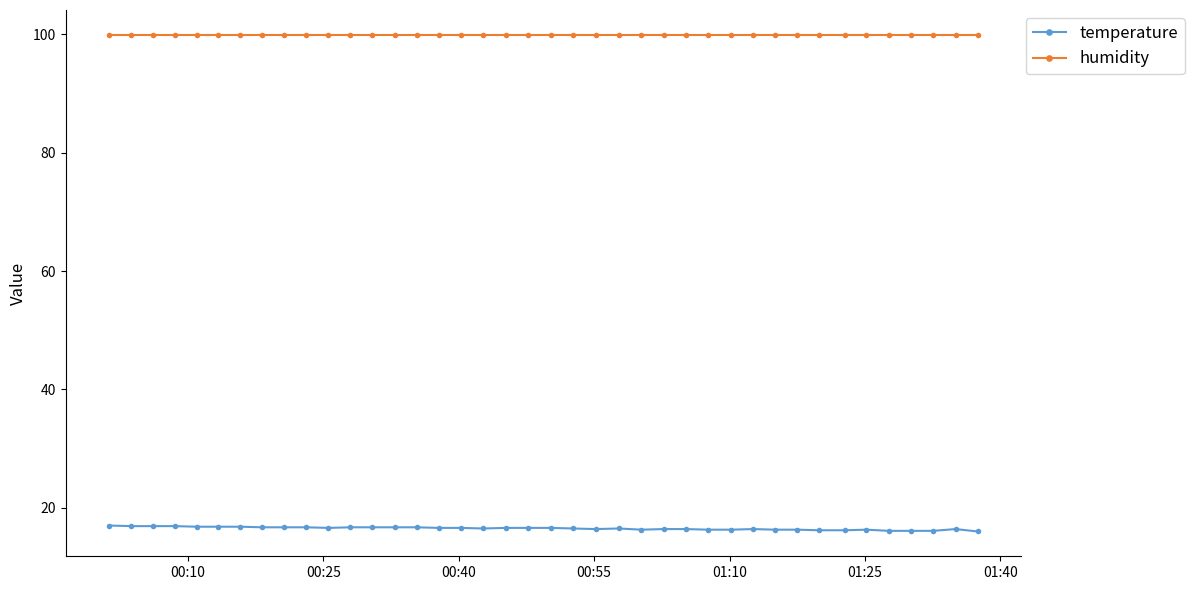

At how many categories does at least one series exceed 56?

40